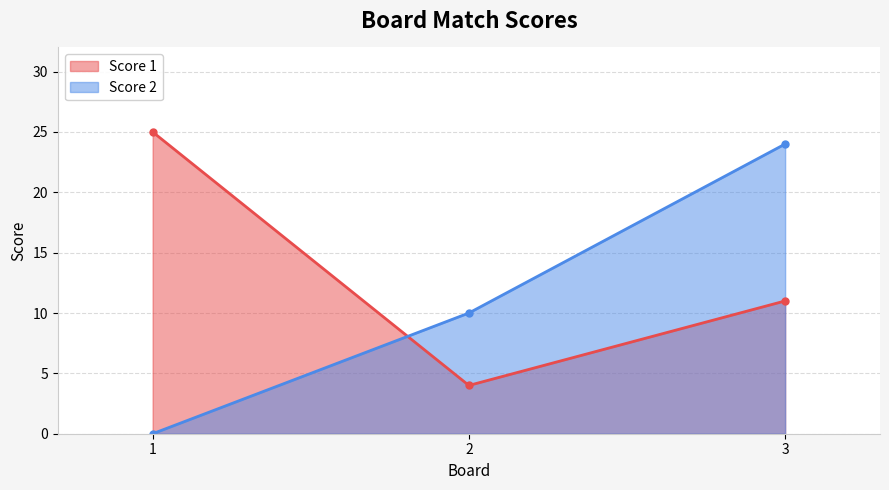

What is the difference between the maximum and minimum values in the Score 1 series?

21